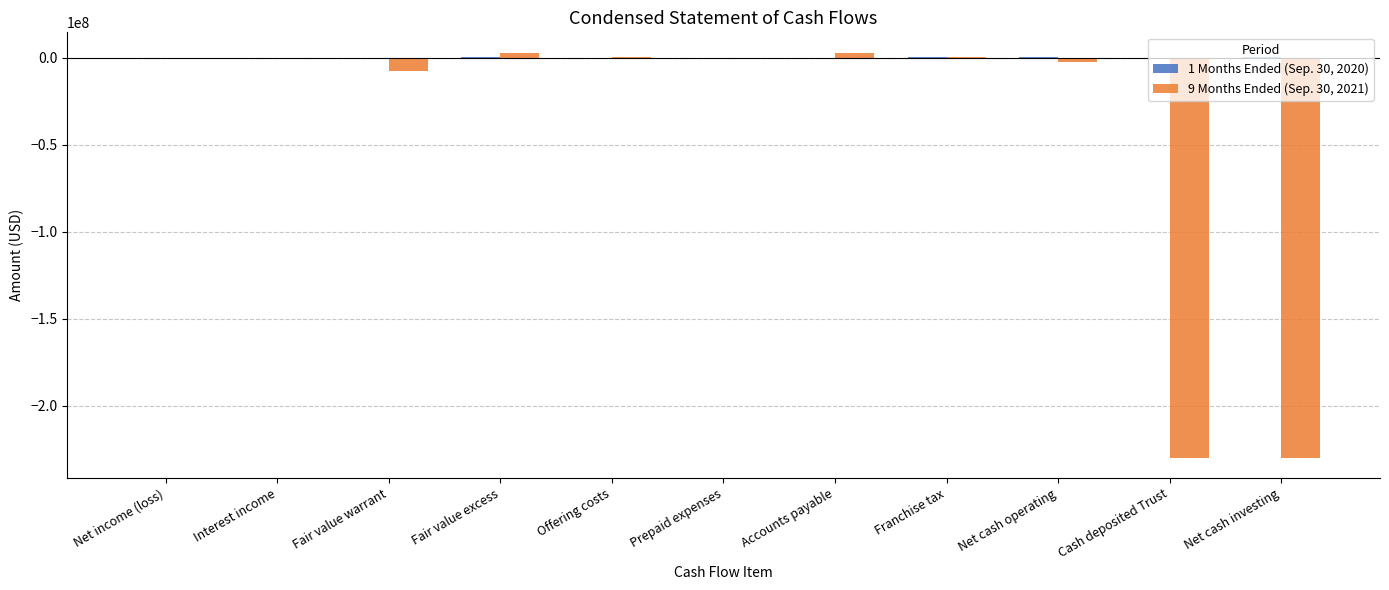

What is the sum of all 9 Months Ended (Sep. 30, 2021) values?

-464998068